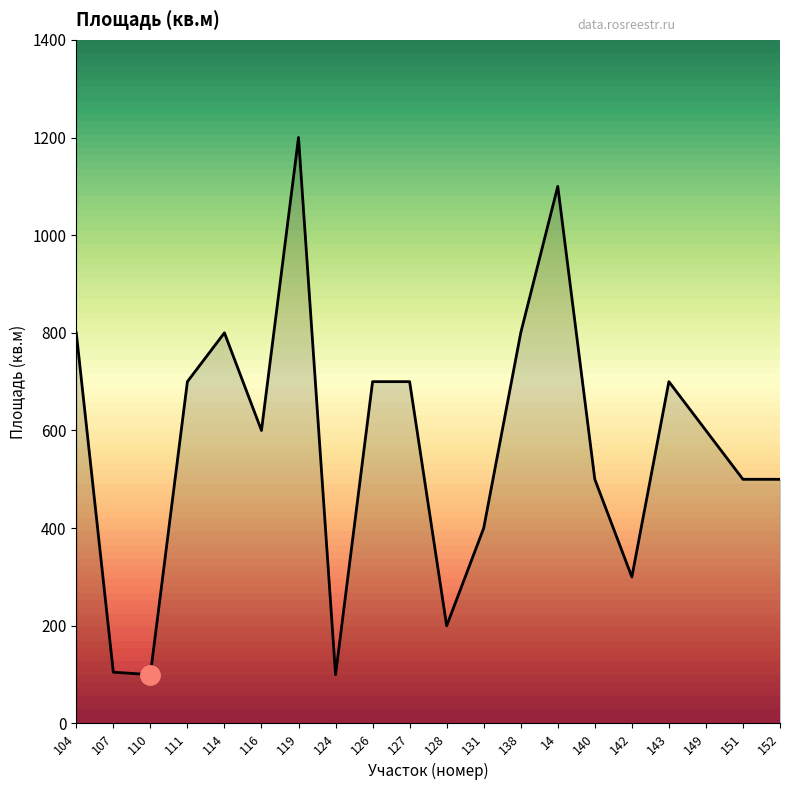

What is the change in value from 104 to 131?

-400